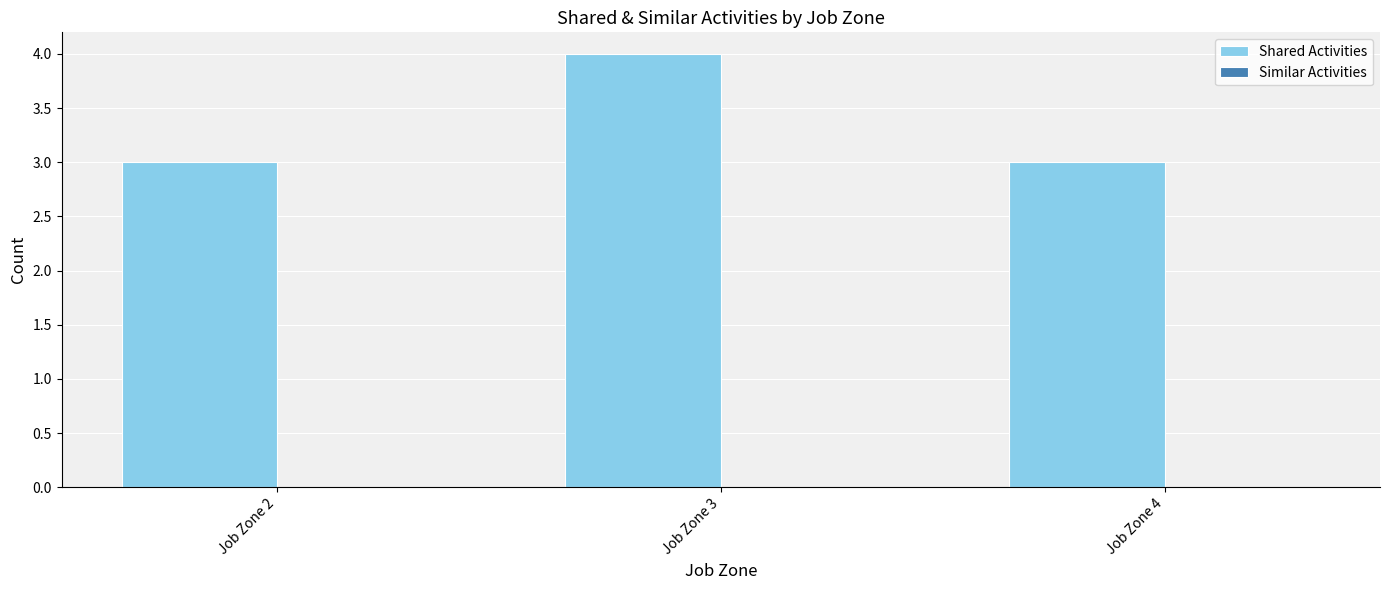

Approximately how many times larger is the value at Job Zone 4 compared to Job Zone 2?

1.0